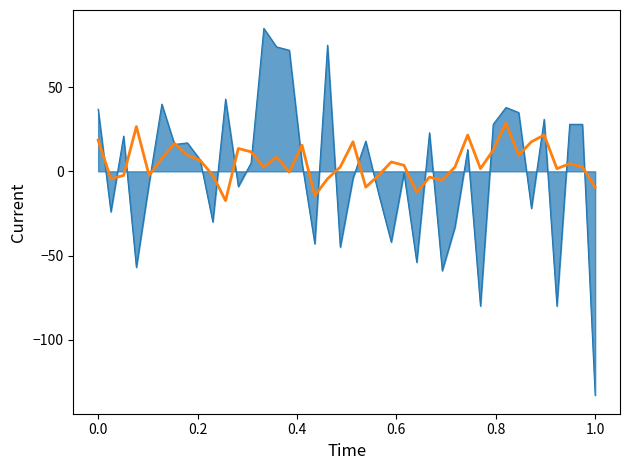

What is the greatest value displayed?

84.9